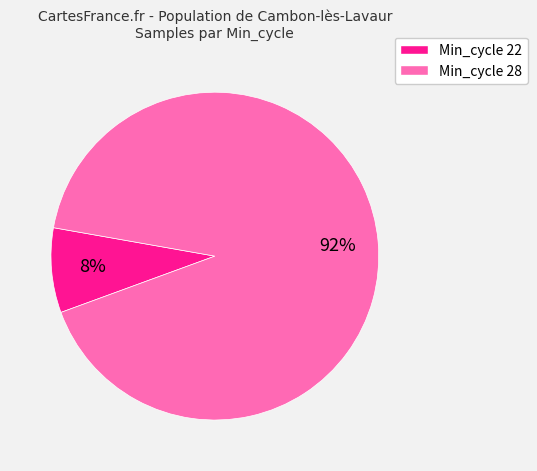

Between Min_cycle 28 and Min_cycle 22, which is larger?

Min_cycle 28